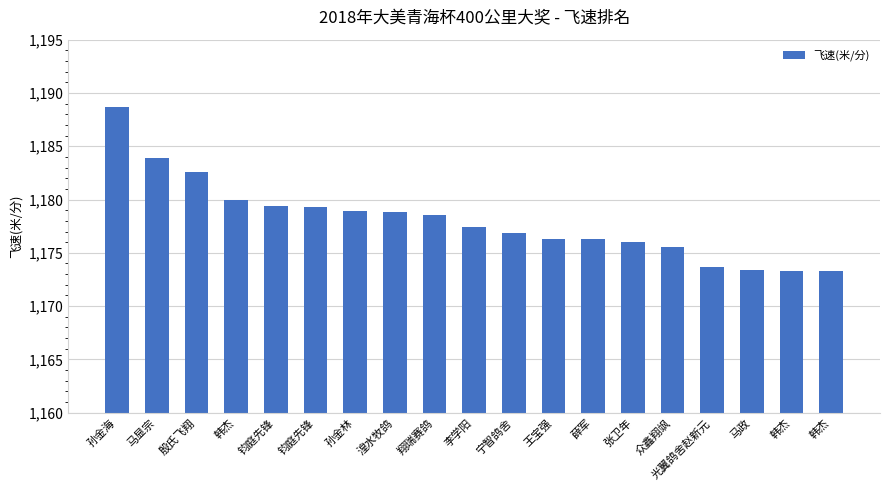

How many values are below 1177?

9